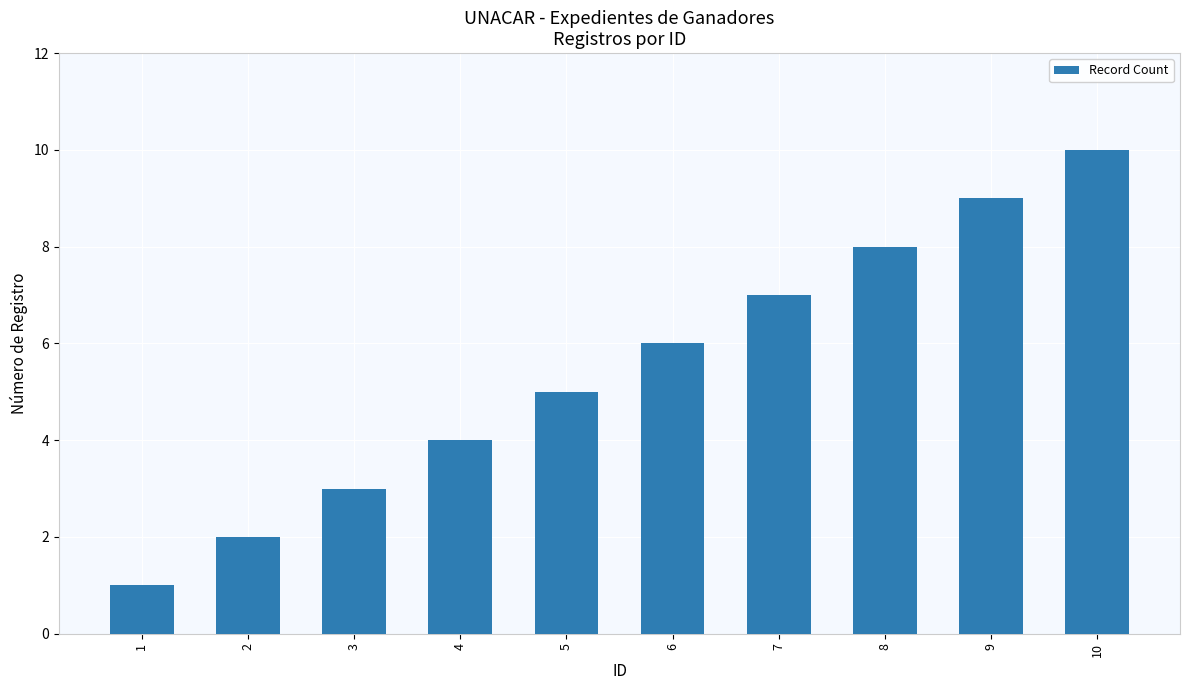

The value at 1 is 2. True or false?

False